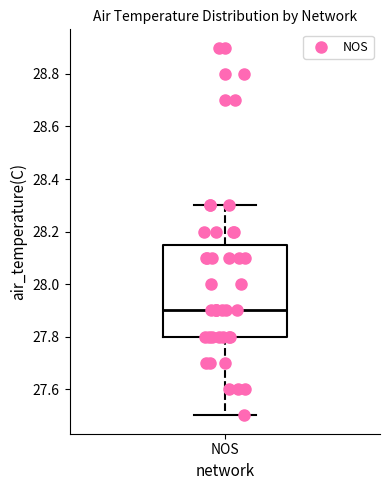

Where does the upper whisker of the box for NOS end on the y-axis? The values are not printed on the chart, so give them approximately, as read against the axis.

28.30